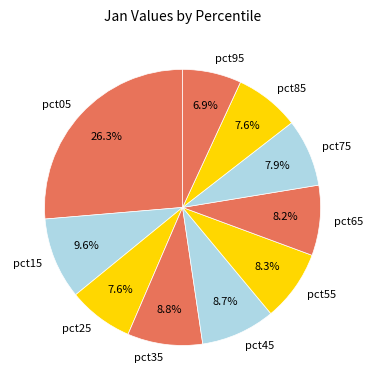

True or false: pct25 accounts for 8% of the total.

True